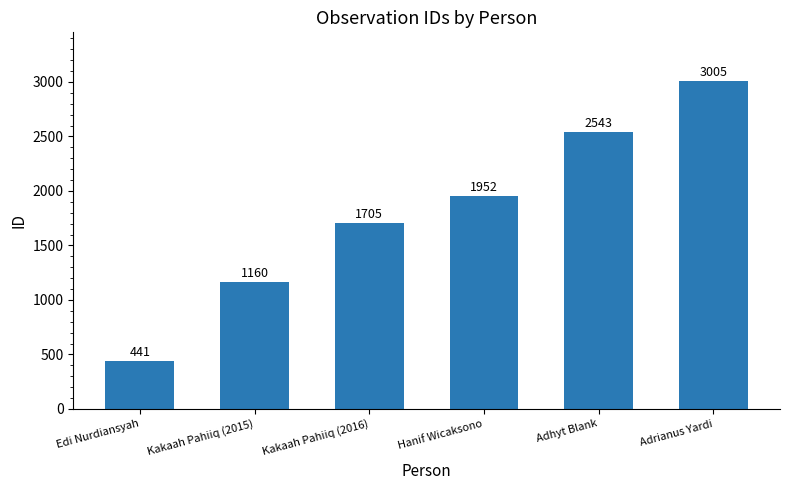

Count the values in the range 1160 to 2543.

4